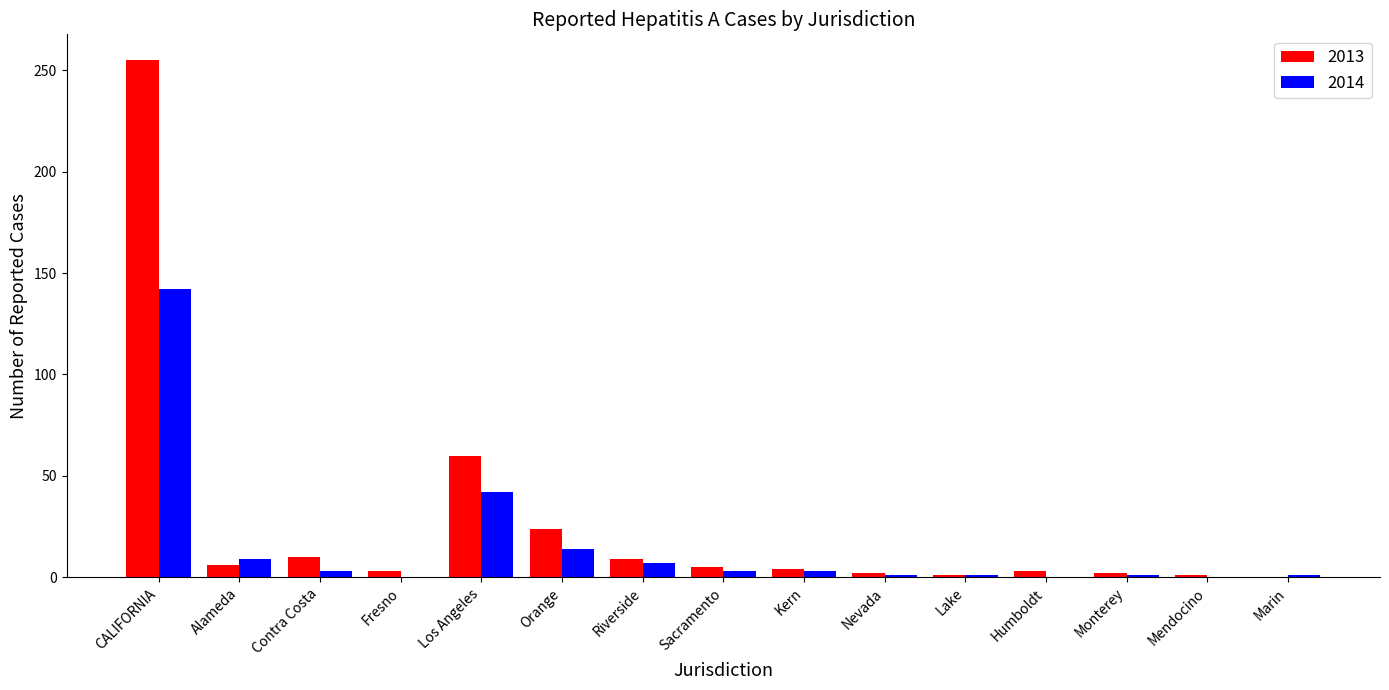

Which series has the largest total across all categories?

2013